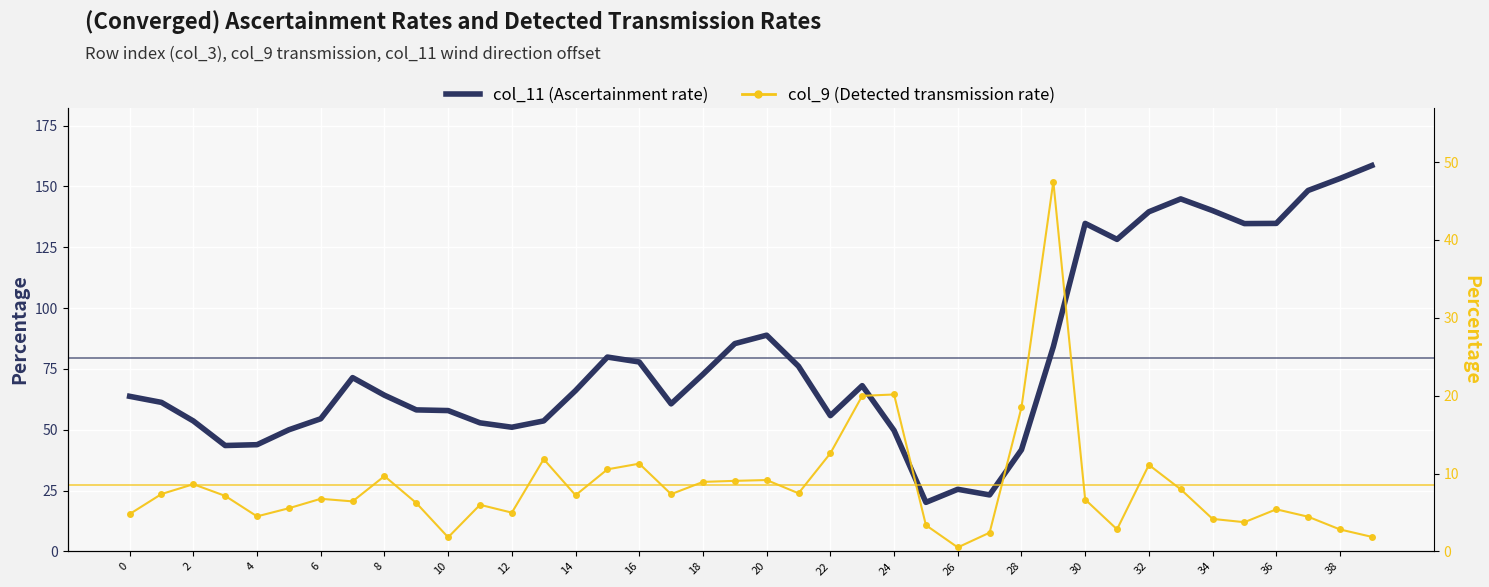

What is the spread (max minus min) of values at 35?

131.0